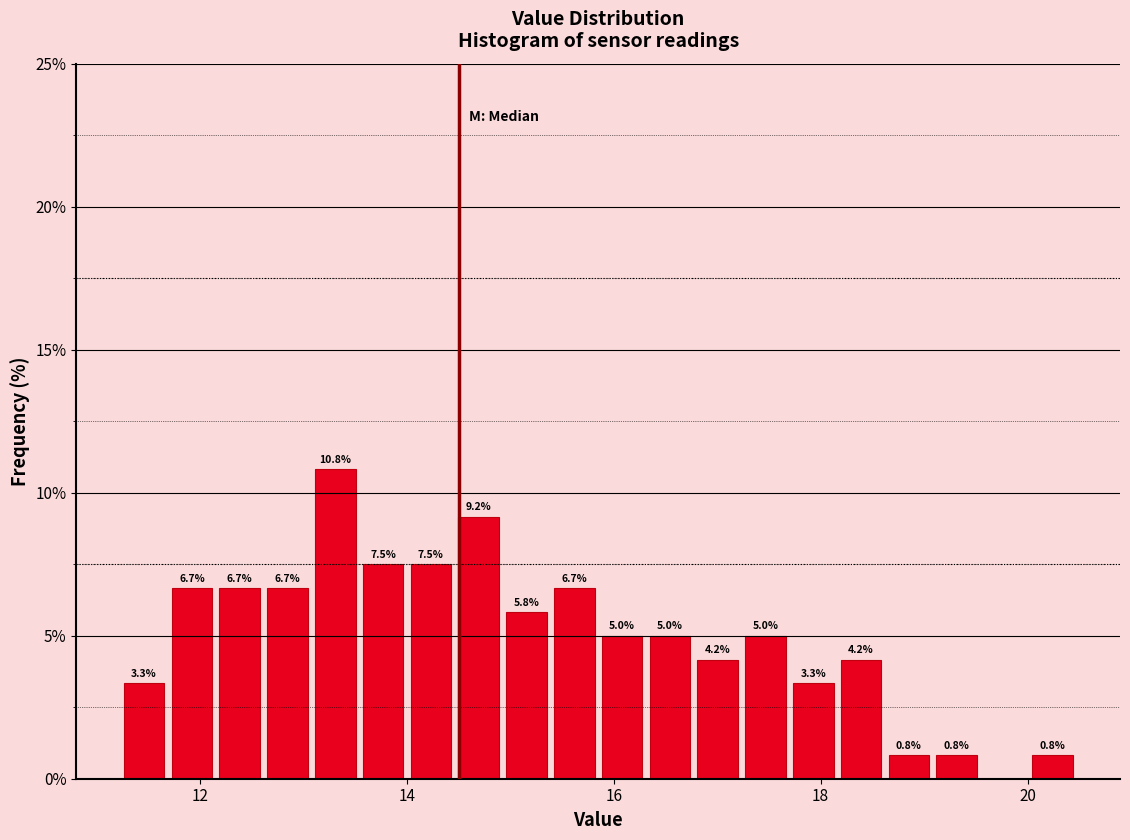

Around what value on the x-axis is the tallest bar? Give the approximate position of its centre, as read against the axis.

13.4